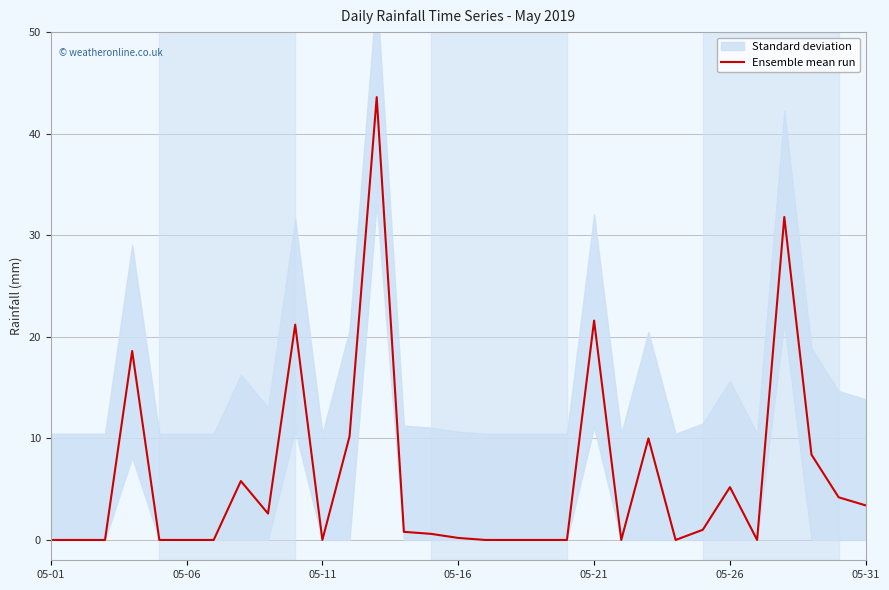

How many values exceed 0?

17